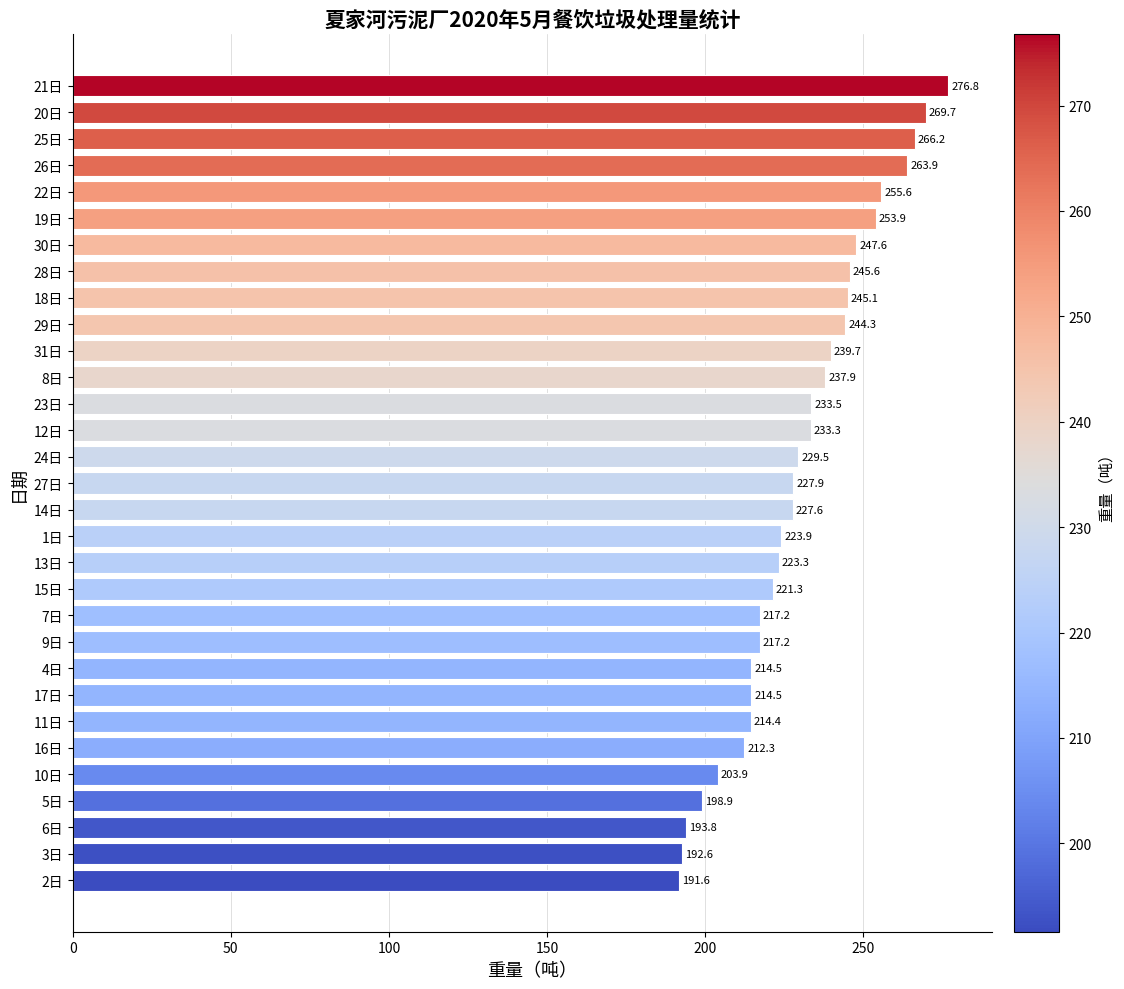

Approximately how many times larger is the value at 30日 compared to 12日?

1.1